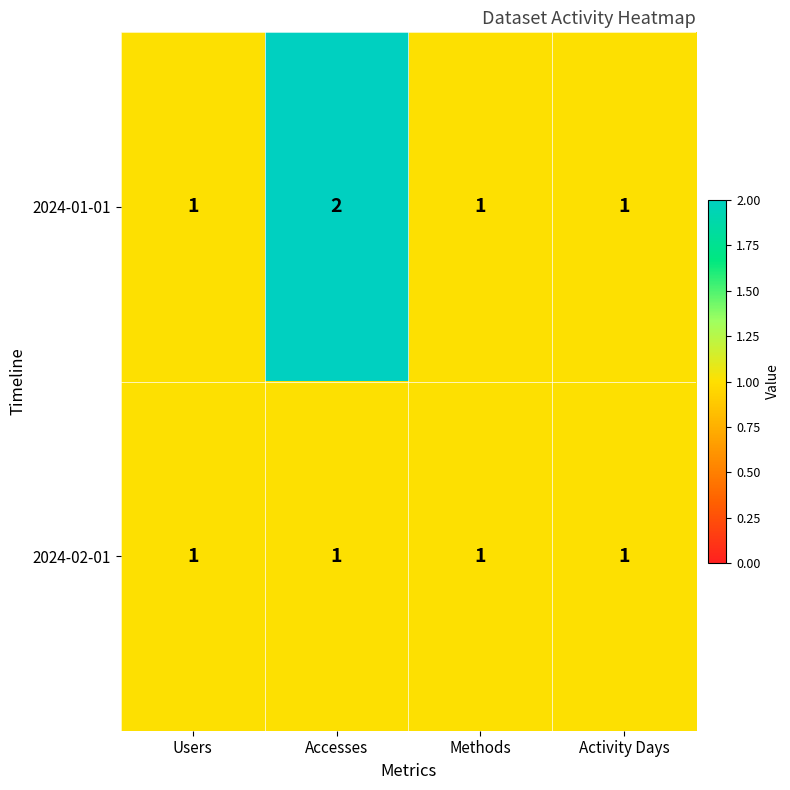

Reading left to right, list all the values displayed in this chart.

2024-01-01: 1	2	1	1
2024-02-01: 1	1	1	1